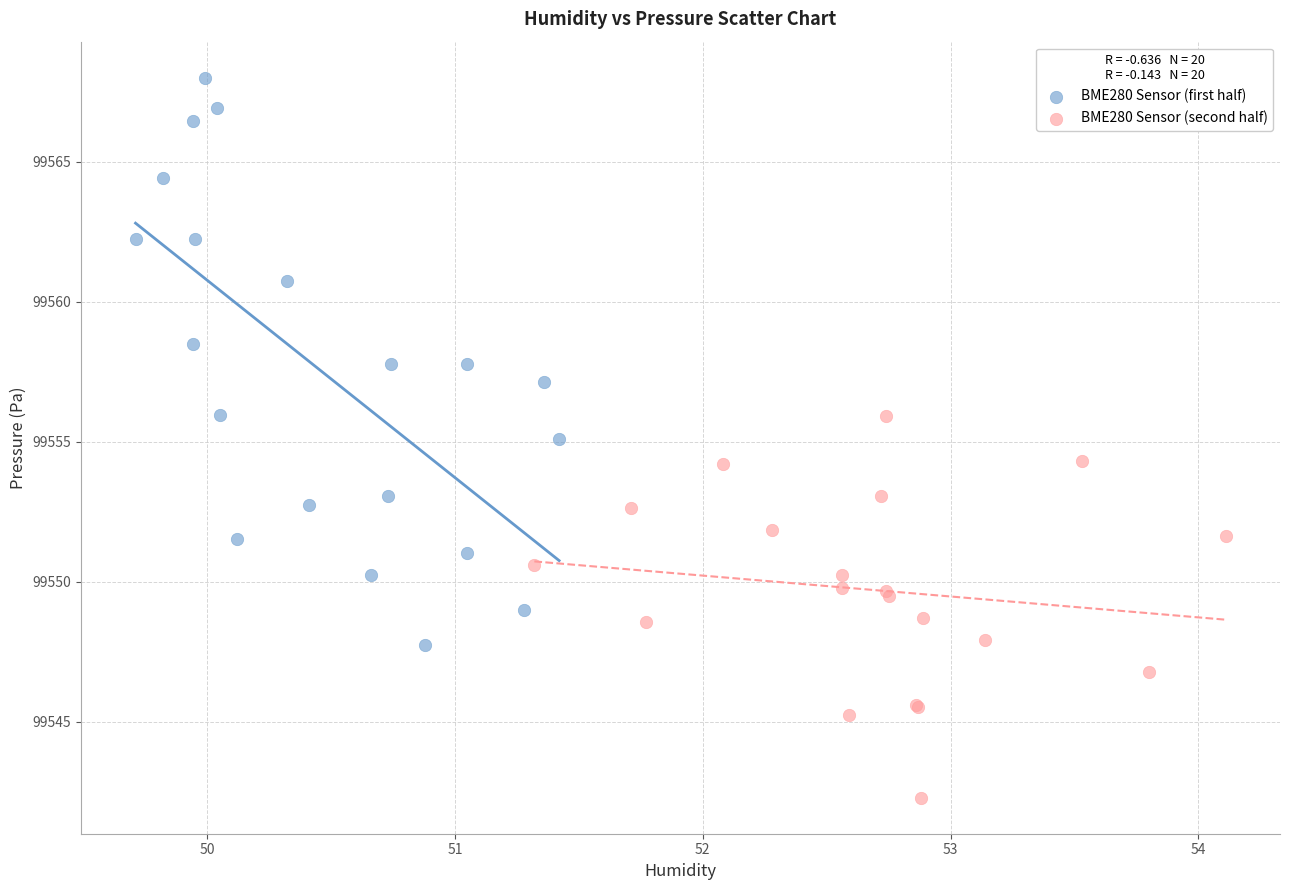

Which series reaches the minimum Y coordinate?

BME280 Sensor (second half)